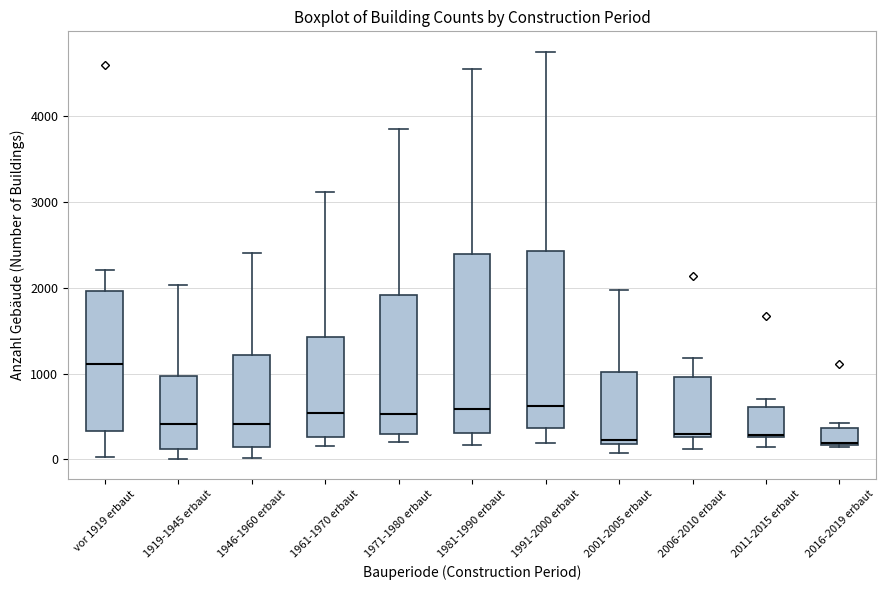

Where is the lower edge of the box for vor 1919 erbaut on the y-axis? The values are not printed on the chart, so give them approximately, as read against the axis.

300